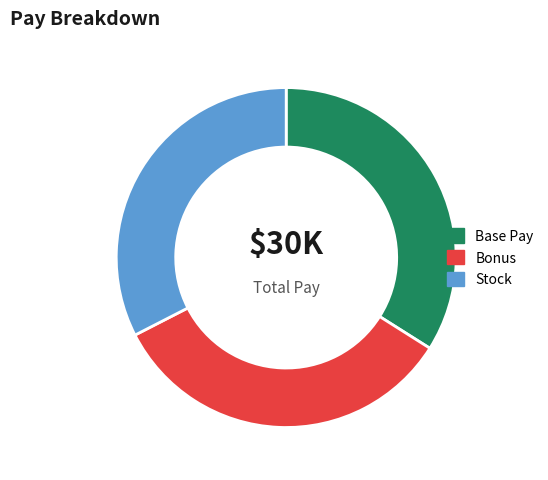

Which category has the smallest portion of the pie?

Stock